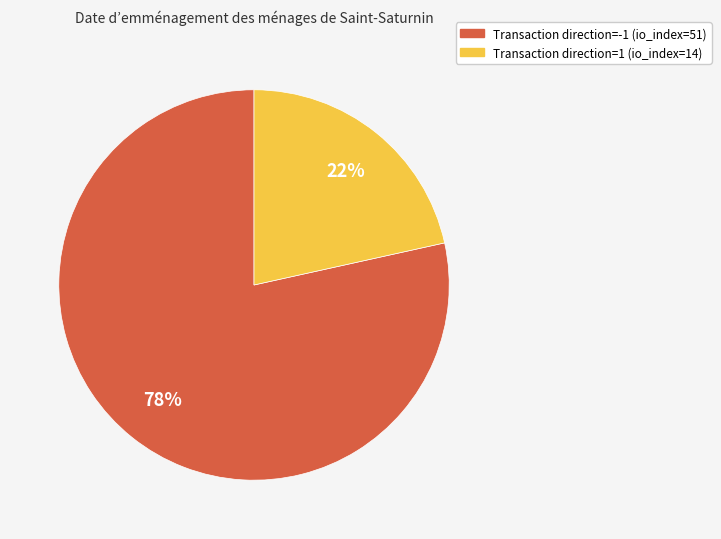

Do Transaction direction=-1 (io_index=51) and Transaction direction=1 (io_index=14) together represent more than half of the pie?

Yes